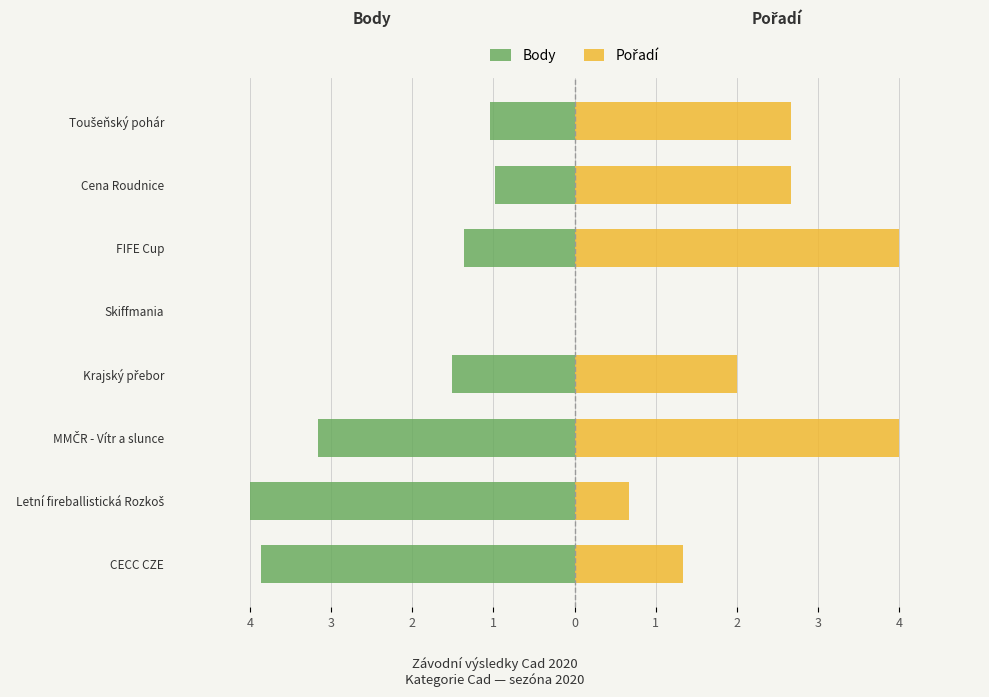

What is the sum of the Pořadí values at FIFE Cup and Cena Roudnice?

6.7